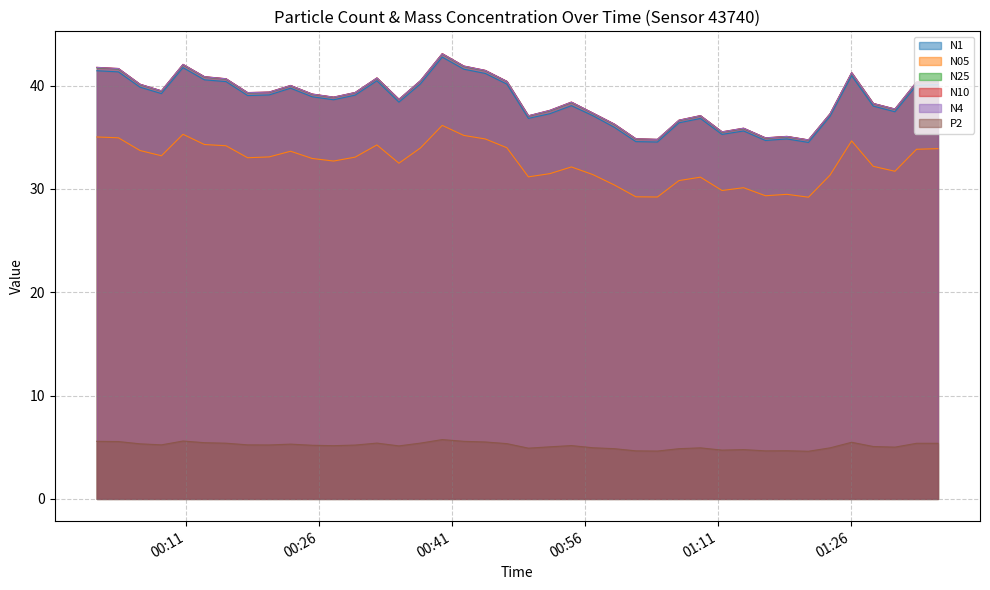

Reading left to right, what are all the values shown in this chart?

N1: 41.4	41.3	39.9	39.2	41.7	40.6	40.4	39.0	39.1	39.8	38.9	38.6	39.1	40.5	38.4	40.2	42.8	41.6	41.2	40.1	36.8	37.3	38.1	37.1	36.0	34.6	34.5	36.4	36.8	35.3	35.6	34.7	34.8	34.5	37.0	41.0	38.0	37.5	40.0	40.1
N05: 35.0	35.0	33.7	33.2	35.3	34.3	34.2	33.0	33.1	33.6	33.0	32.7	33.1	34.3	32.5	34.0	36.1	35.2	34.8	34.0	31.2	31.5	32.1	31.4	30.4	29.2	29.2	30.8	31.1	29.9	30.1	29.3	29.5	29.2	31.3	34.6	32.2	31.7	33.8	33.9
N25: 41.7	41.6	40.1	39.5	42.0	40.8	40.6	39.3	39.4	40.0	39.2	38.9	39.3	40.7	38.6	40.5	43.1	41.9	41.5	40.4	37.1	37.6	38.4	37.3	36.2	34.8	34.8	36.6	37.1	35.5	35.9	34.9	35.1	34.7	37.3	41.2	38.3	37.7	40.3	40.4
N10: 41.8	41.7	40.1	39.5	42.1	40.9	40.7	39.3	39.4	40.0	39.2	38.9	39.3	40.8	38.7	40.5	43.1	41.9	41.5	40.4	37.1	37.6	38.4	37.4	36.3	34.9	34.8	36.7	37.1	35.5	35.9	35.0	35.1	34.8	37.3	41.3	38.3	37.7	40.4	40.4
N4: 41.8	41.6	40.1	39.5	42.0	40.9	40.7	39.3	39.4	40.0	39.2	38.9	39.3	40.7	38.7	40.5	43.1	41.9	41.5	40.4	37.1	37.6	38.4	37.3	36.3	34.9	34.8	36.6	37.1	35.5	35.9	34.9	35.1	34.7	37.3	41.2	38.3	37.7	40.3	40.4
P2: 5.6	5.5	5.3	5.2	5.6	5.4	5.4	5.2	5.2	5.3	5.2	5.2	5.2	5.4	5.1	5.4	5.7	5.6	5.5	5.3	4.9	5.0	5.2	5.0	4.9	4.7	4.6	4.9	4.9	4.7	4.8	4.7	4.7	4.6	4.9	5.5	5.1	5.0	5.4	5.4